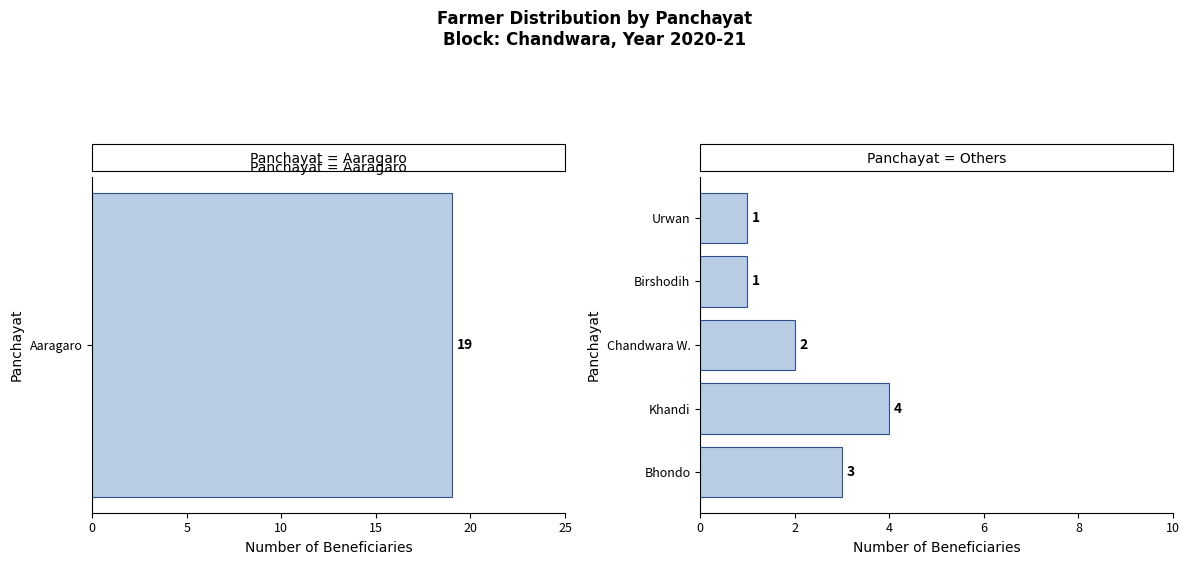

Count the values in the range 1 to 3.

4